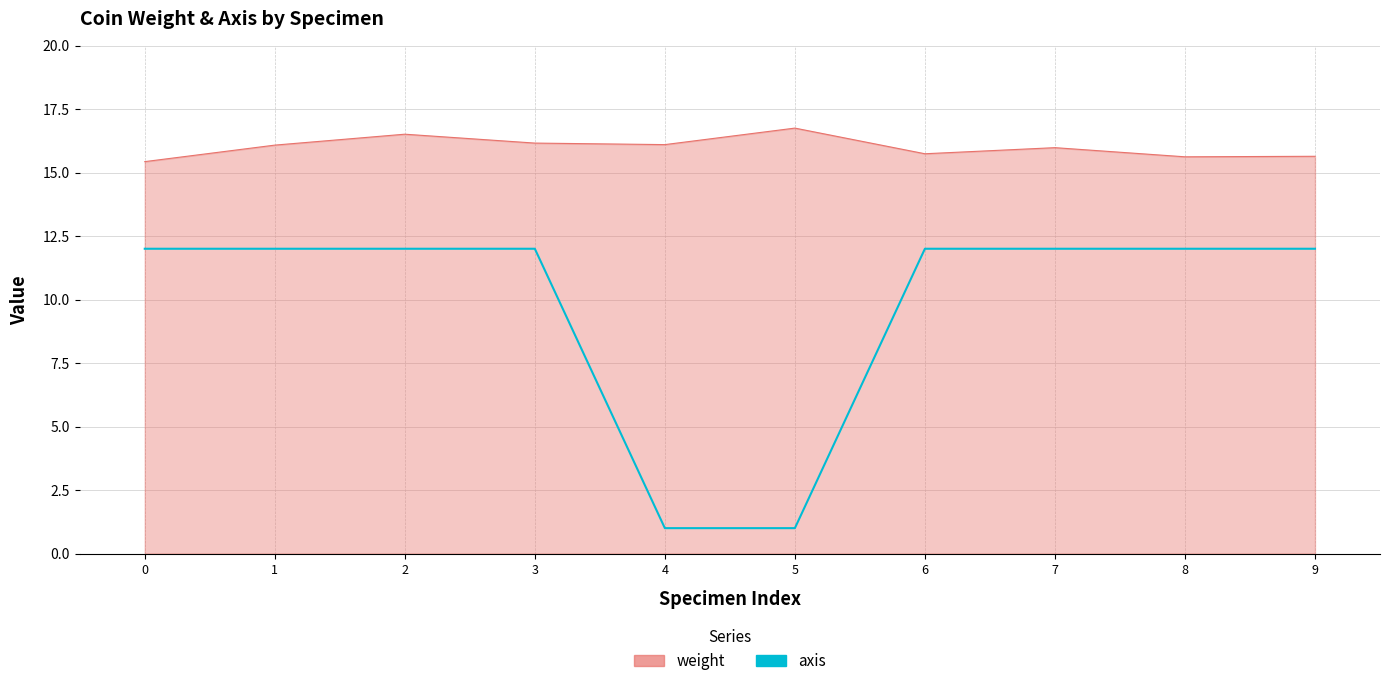

What is the minimum value shown in the chart?

1.0